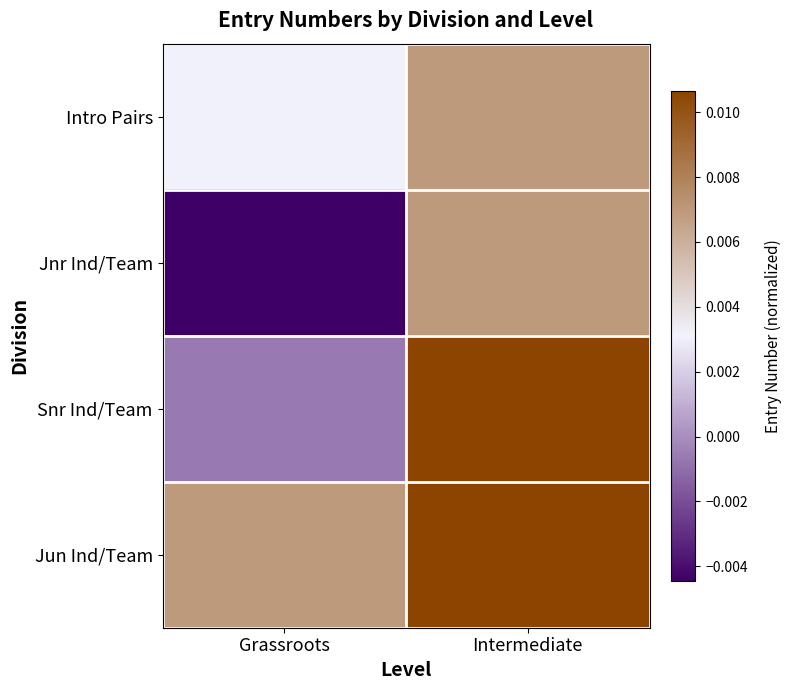

Reading right to left, list all the values displayed in this chart.

Intro Pairs: Intermediate=0.0	Grassroots=0.0
Jnr Ind/Team: Intermediate=0.0	Grassroots=-0.0
Snr Ind/Team: Intermediate=0.0	Grassroots=-0.0
Jun Ind/Team: Intermediate=0.0	Grassroots=0.0